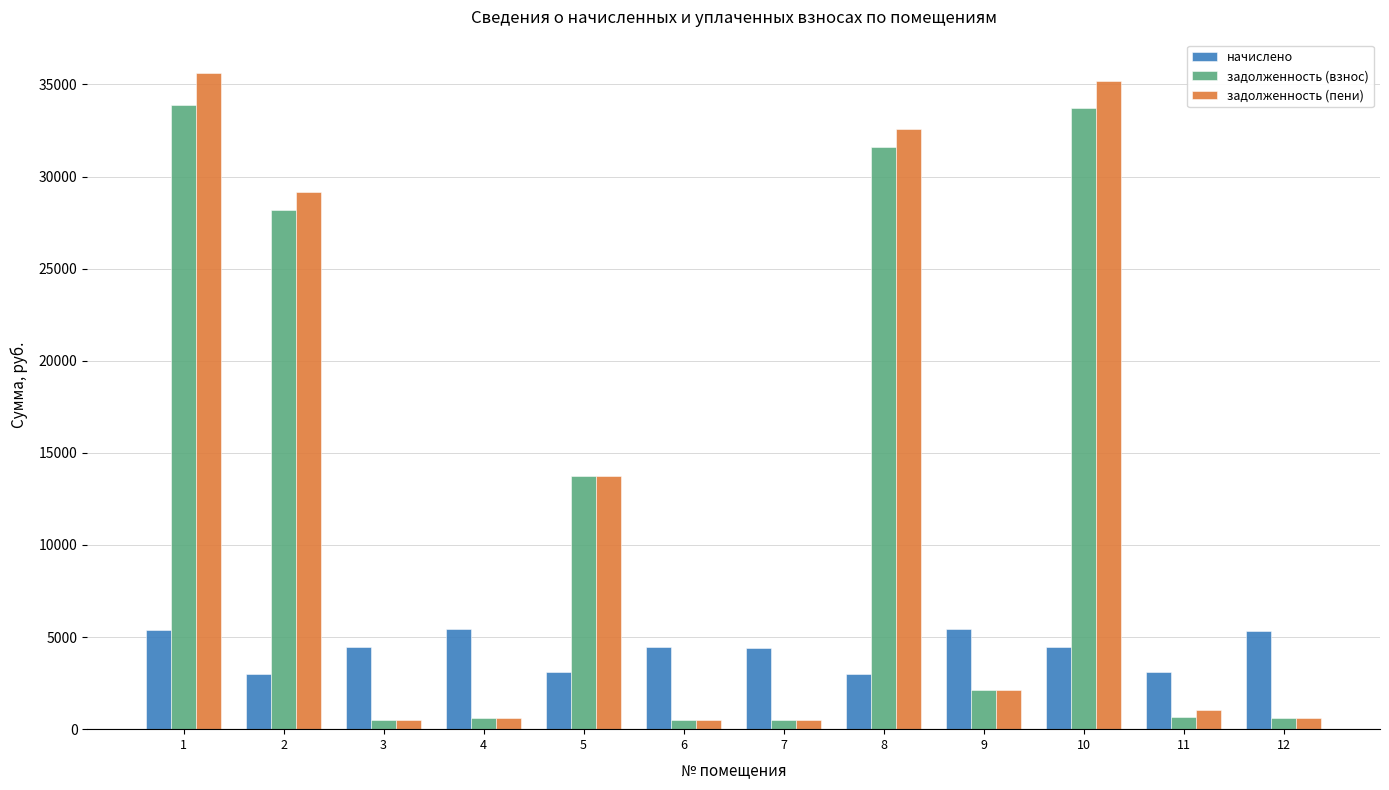

What are all the series names shown in the legend?

начислено, задолженность (взнос), задолженность (пени)